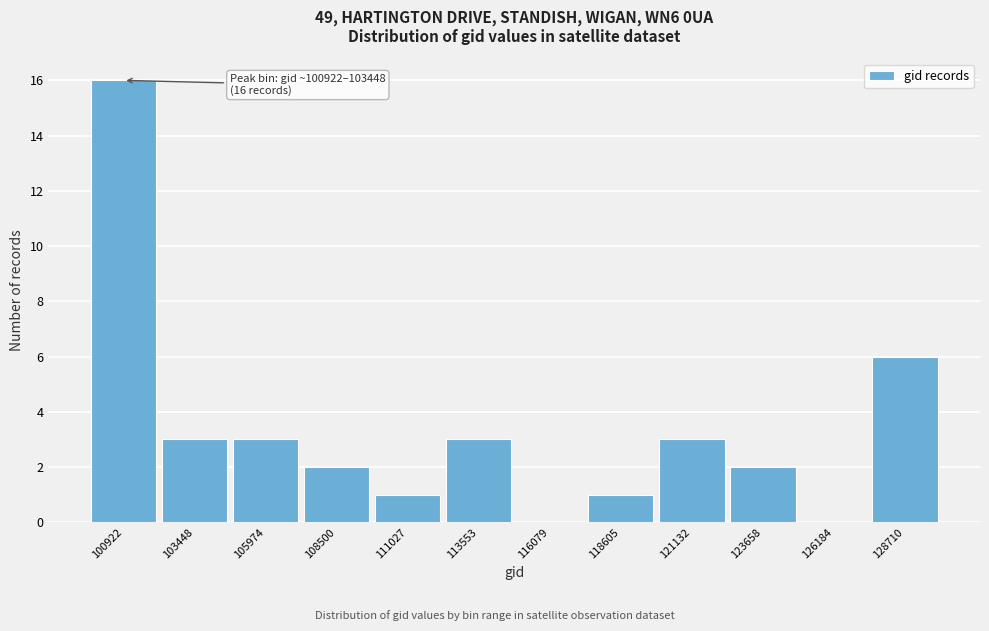

Reading left to right, list all the values displayed in this chart.

100922=16	103448=3	105974=3	108500=2	111027=1	113553=3	116079=0	118605=1	121132=3	123658=2	126184=0	128710=6